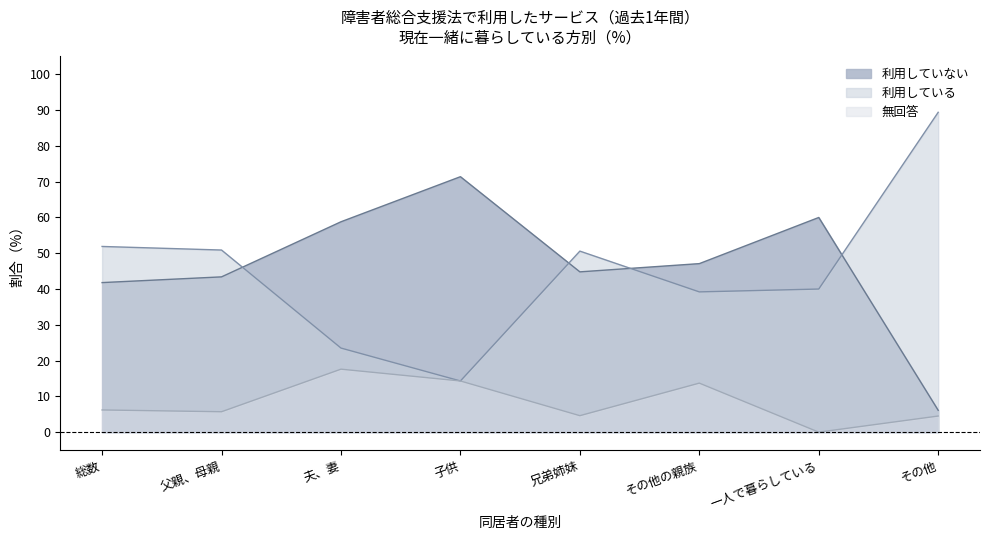

Where is the first local minimum for 利用している?

子供